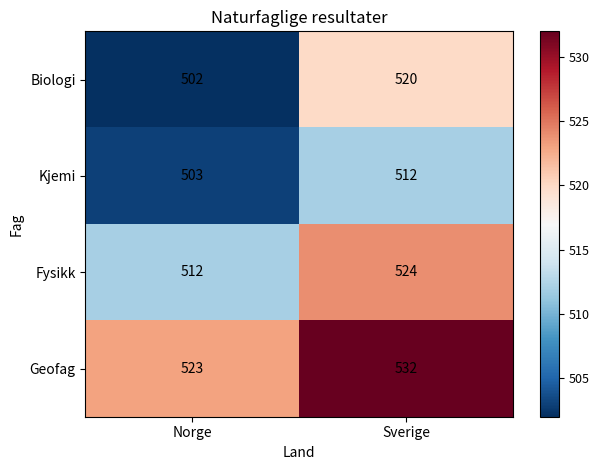

Reading left to right, extract all data points from this chart.

Biologi: 502	520
Kjemi: 503	512
Fysikk: 512	524
Geofag: 523	532